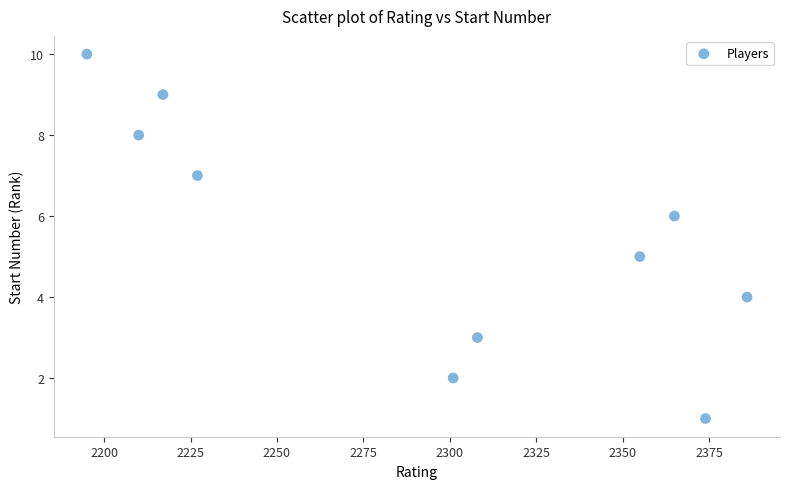

What is the range of Y values (max minus min)?

9